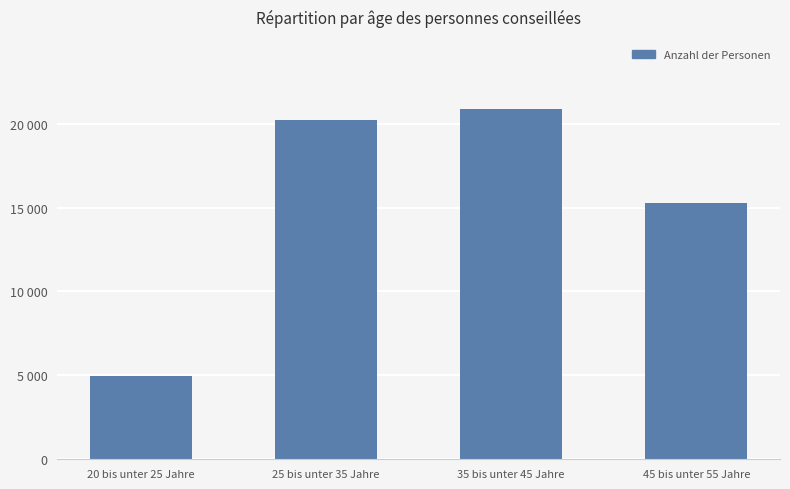

Approximately how many times larger is the value at 25 bis unter 35 Jahre compared to 35 bis unter 45 Jahre?

1.0